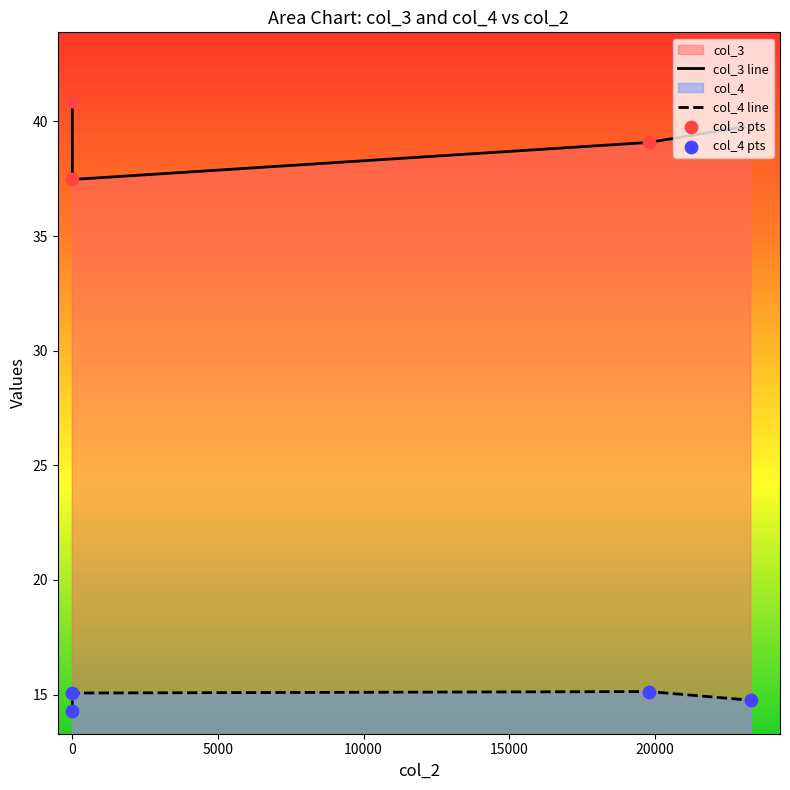

What are all the series names shown in the legend?

col_3, col_4